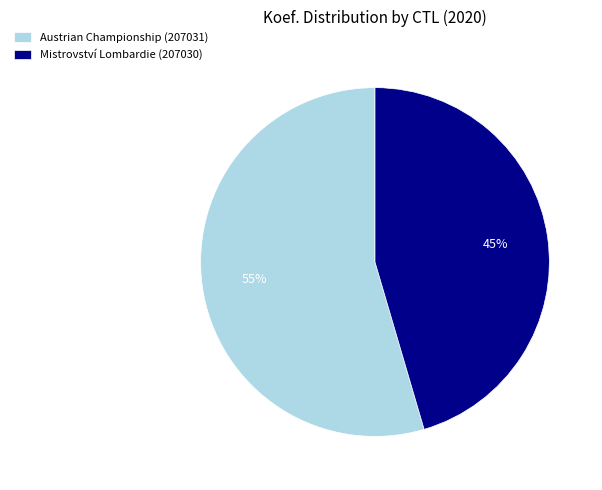

How many segments does this pie chart have?

2